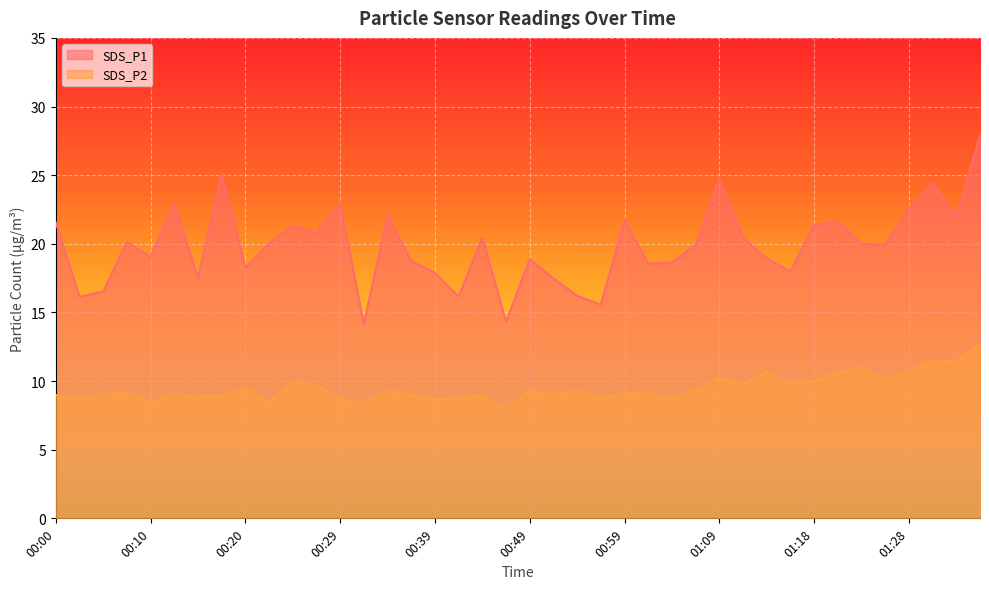

At which label does SDS_P1 reach its minimum?

00:32